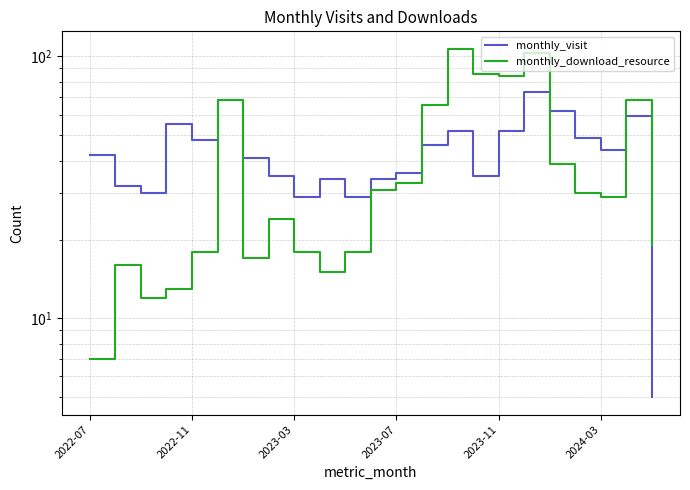

How many interior local peaks does the monthly_visit series have?

6